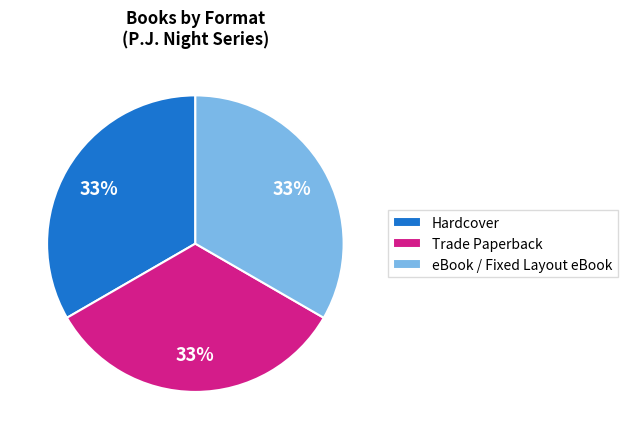

How many slices are in this pie chart?

3